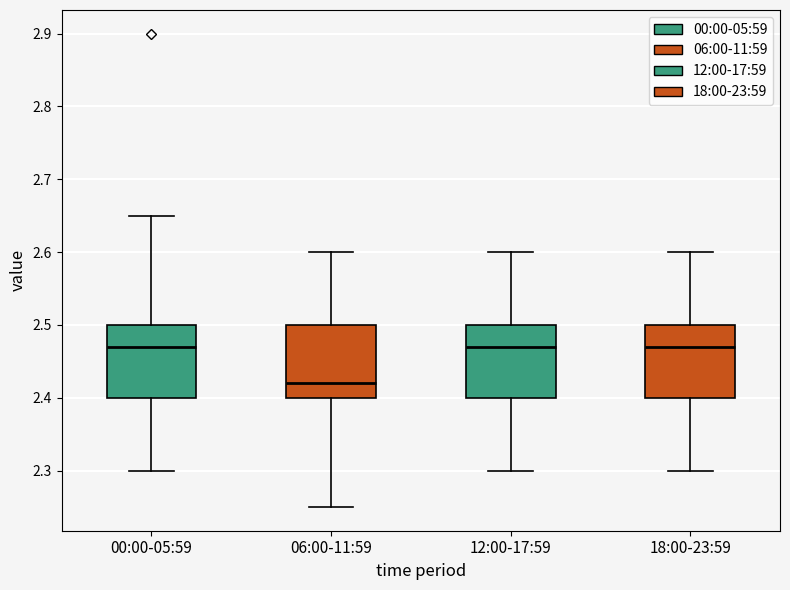

Reading left to right, transcribe this box plot: for each box, give where its median line is, the range the box spans, and where its two whiskers end, as read against the y-axis. The values are not printed on the chart, so give them approximately, as read against the axis.

00:00-05:59: median 2.47, box 2.40 to 2.50, whiskers 2.30 to 2.65
06:00-11:59: median 2.42, box 2.40 to 2.50, whiskers 2.25 to 2.60
12:00-17:59: median 2.47, box 2.40 to 2.50, whiskers 2.30 to 2.60
18:00-23:59: median 2.47, box 2.40 to 2.50, whiskers 2.30 to 2.60